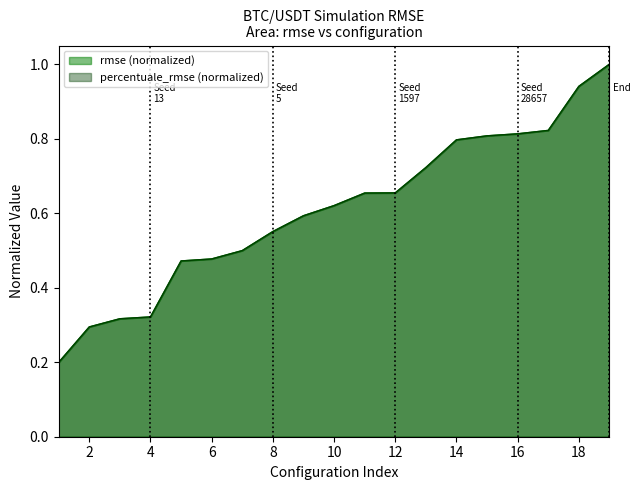

Read the value at 4.

0.3